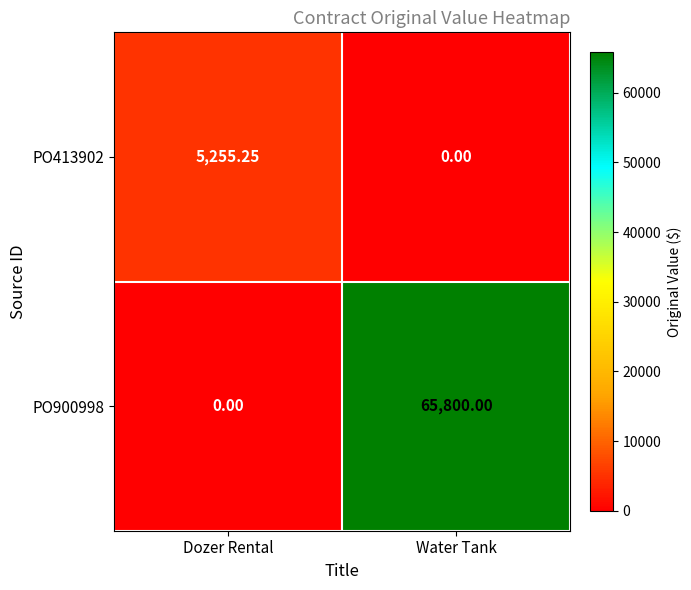

At which label is PO413902 closest to 2627?

Water Tank